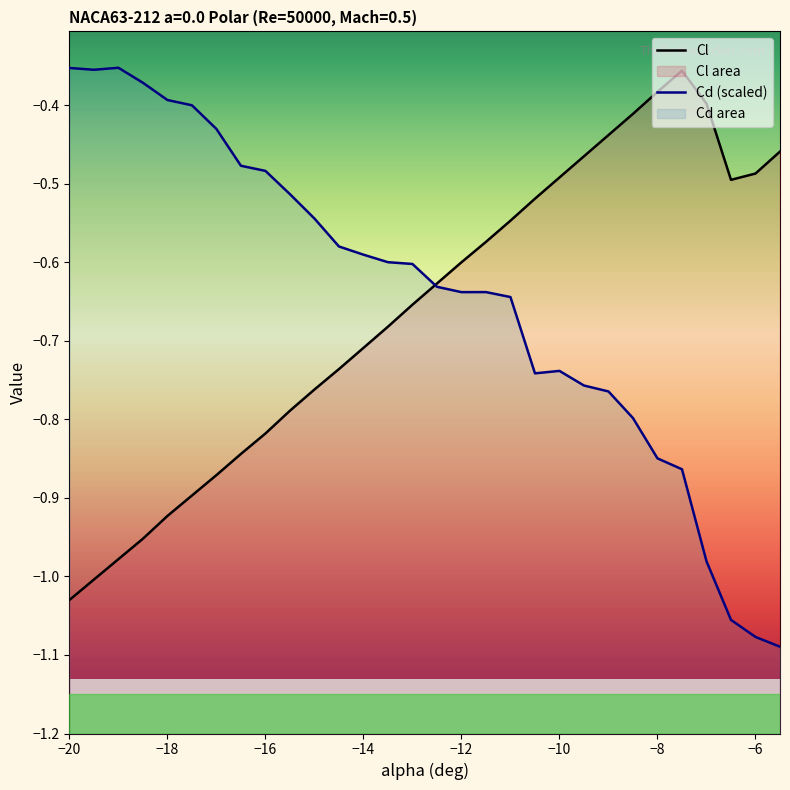

List the labels in order of Cd value, largest first.

-19, -20, -19.5, -18.5, -18, -17.5, -17, -16.5, -16, -15.5, -15, -14.5, -14, -13.5, -13, -12.5, -11.5, -12, -11, -10, -10.5, -9.5, -9, -8.5, -8, -7.5, -7, -6.5, -6, -5.5